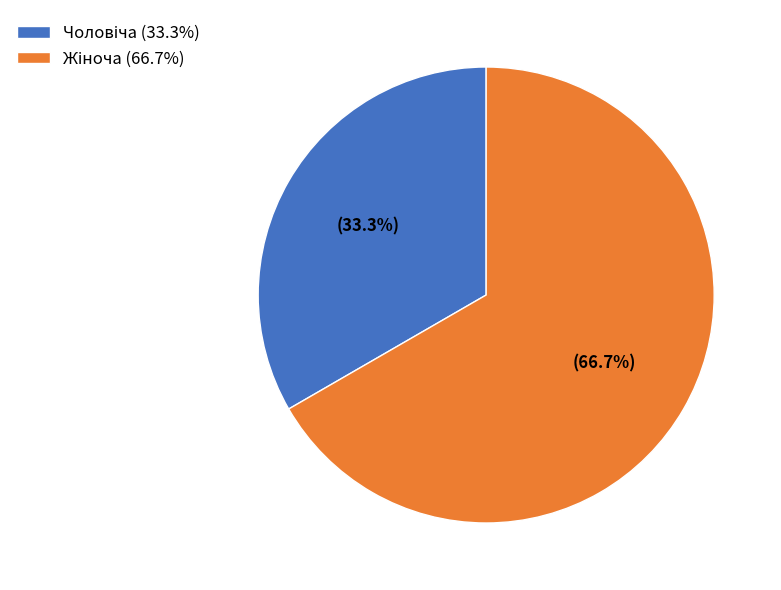

Is there a majority slice in this chart?

Yes